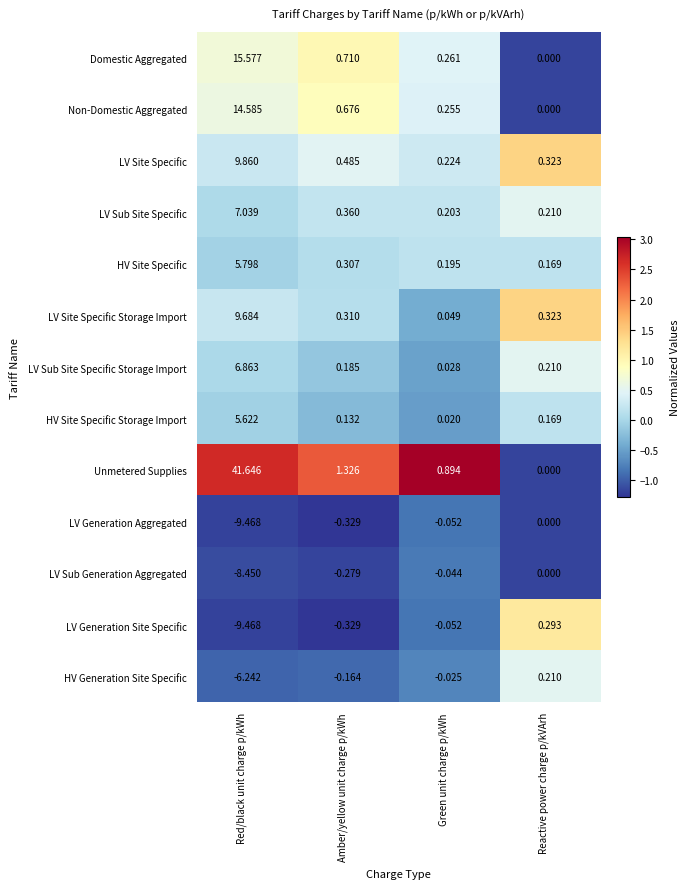

How many data points in LV Generation Aggregated are less than 0?

3